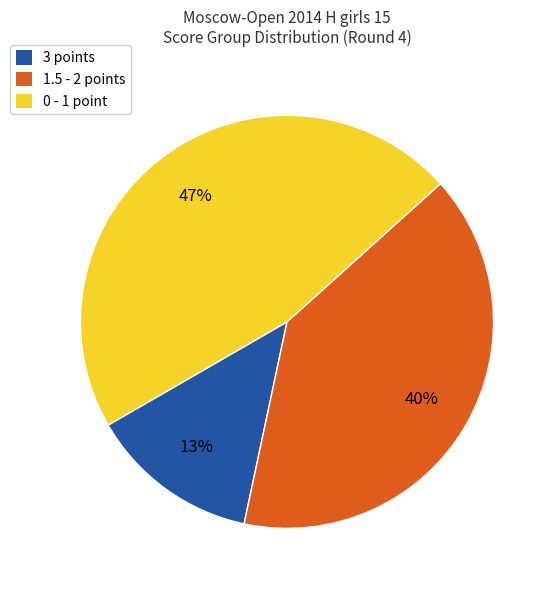

Combined, do 1.5 - 2 points and 0 - 1 point account for over 50%?

Yes